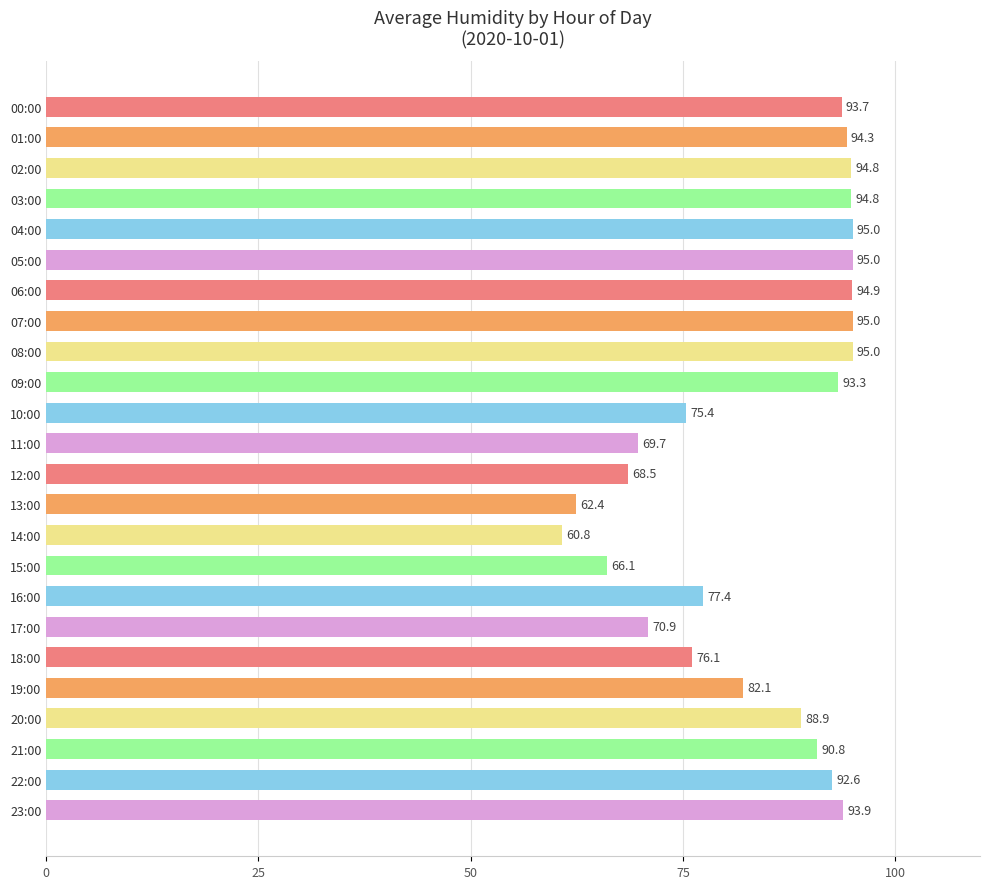

Reading top to bottom, transcribe all the data shown in this chart.

93.7	94.3	94.8	94.8	95.0	95.0	94.9	95.0	95.0	93.3	75.4	69.7	68.5	62.4	60.8	66.1	77.4	70.9	76.1	82.1	88.9	90.8	92.6	93.9